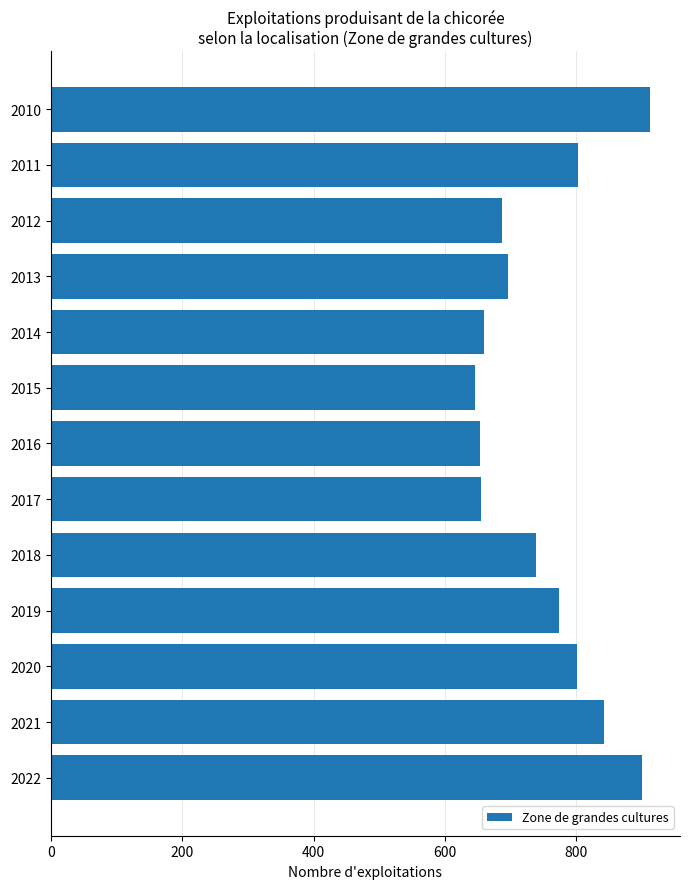

What is the minimum value shown in the chart?

646